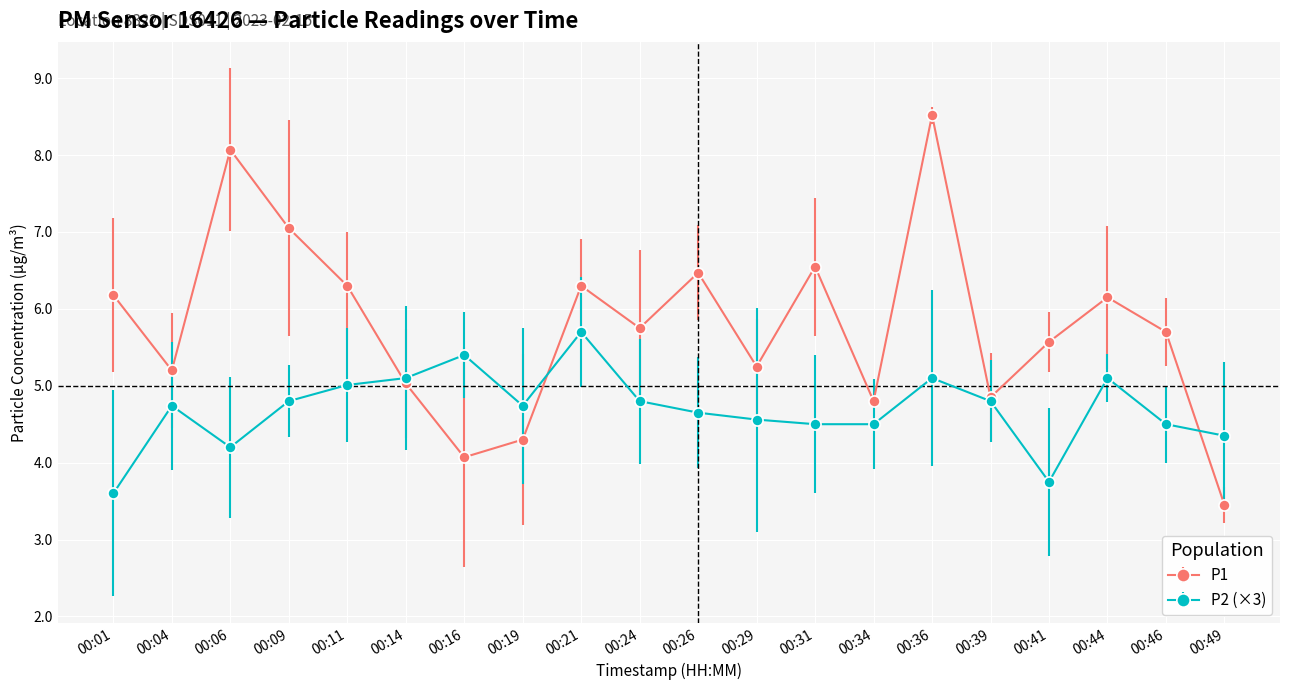

At how many categories does at least one series exceed 7?

3